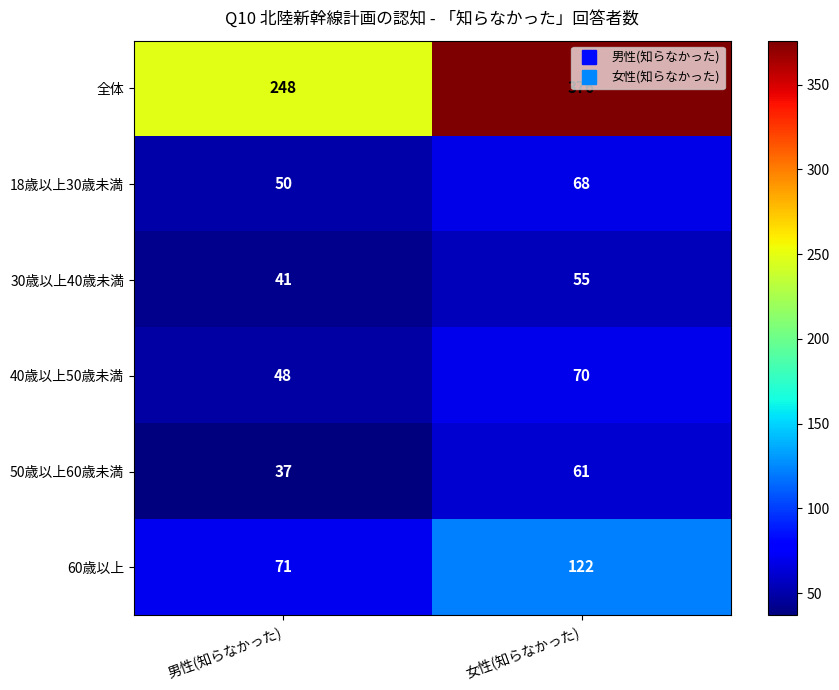

At which category does the chart reach its minimum across all series?

男性(知らなかった)